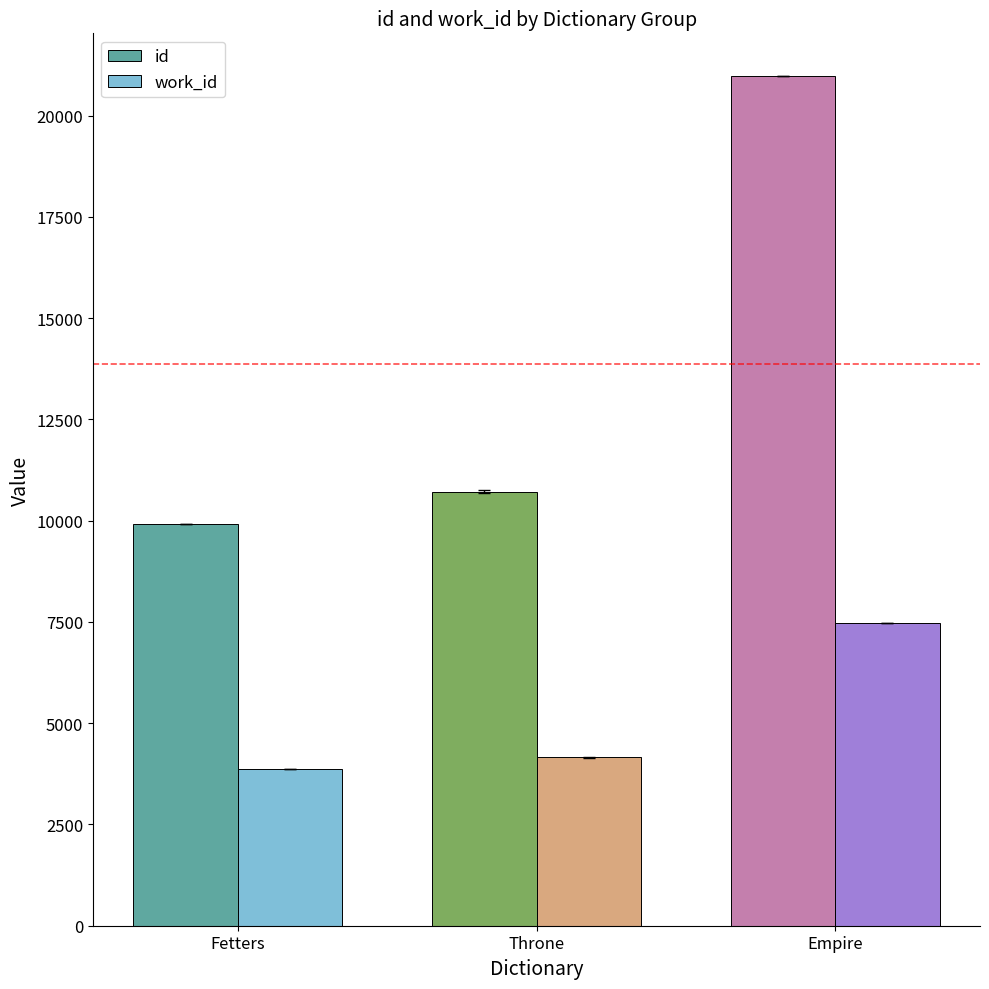

Reading left to right, transcribe all the data shown in this chart.

id: Fetters=9907.0	Throne=10719.5	Empire=20980.0
work_id: Fetters=3857.0	Throne=4160.0	Empire=7476.0